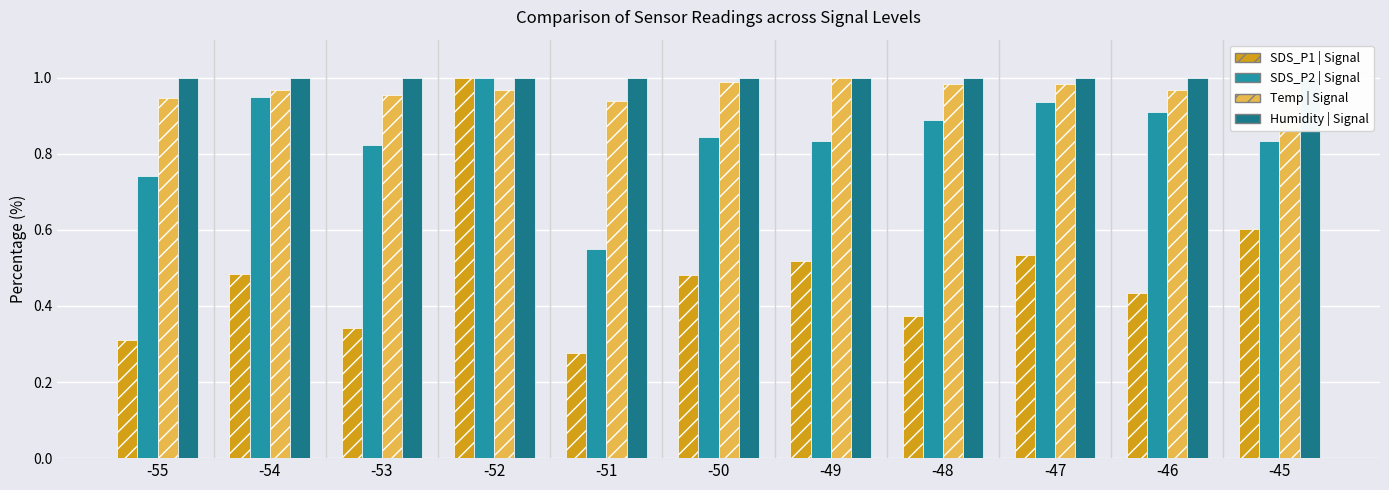

The Temp | Signal series shows 1.0 at -46. True or false?

True